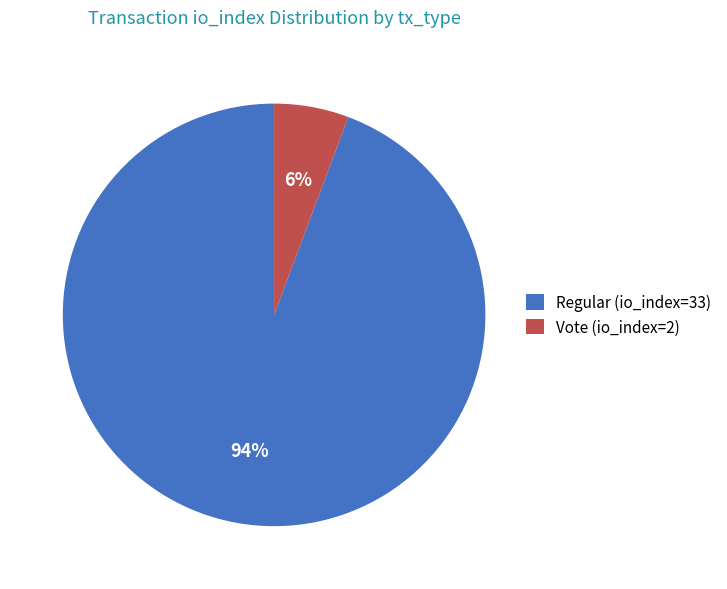

Count the number of slices in the pie.

2